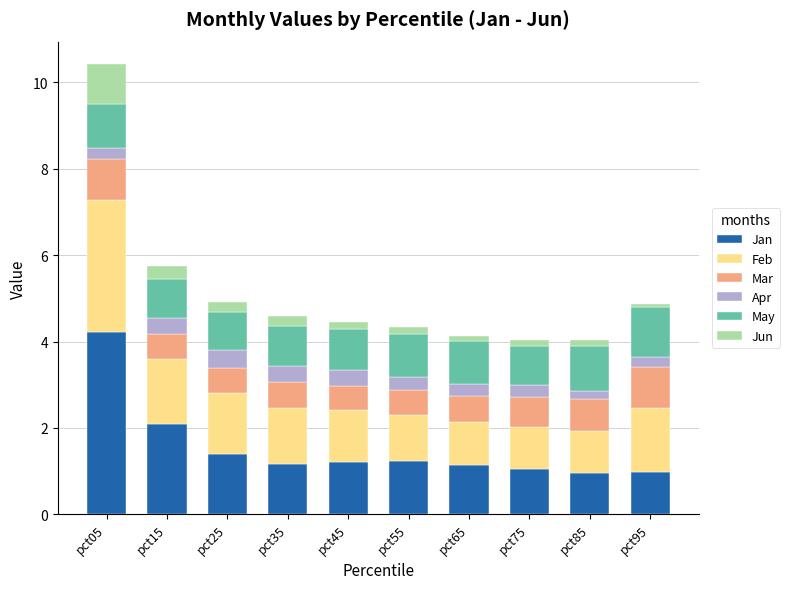

At which category is the sum across all series the highest?

pct05